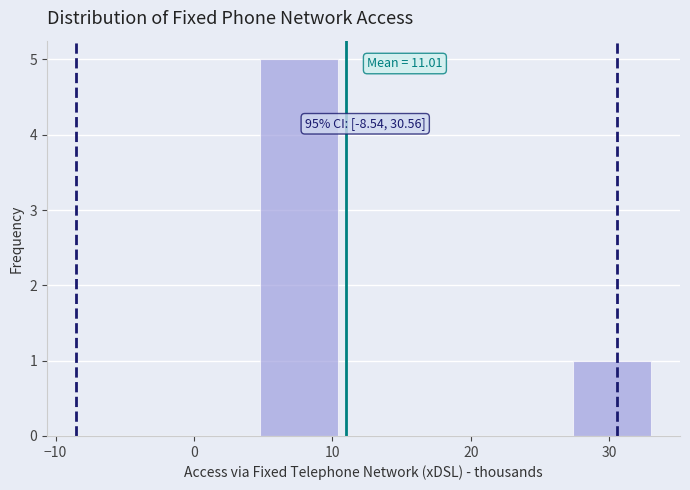

Which range on the x-axis has the tallest bar?

5 to 10